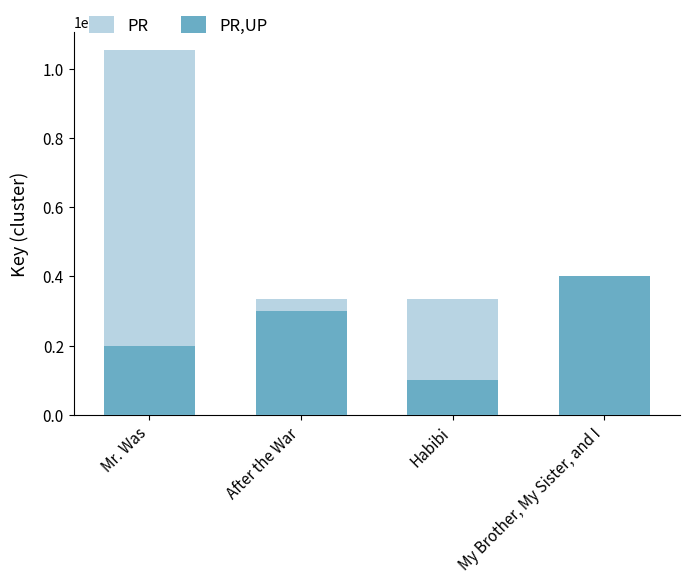

How many groups of bars are there?

4